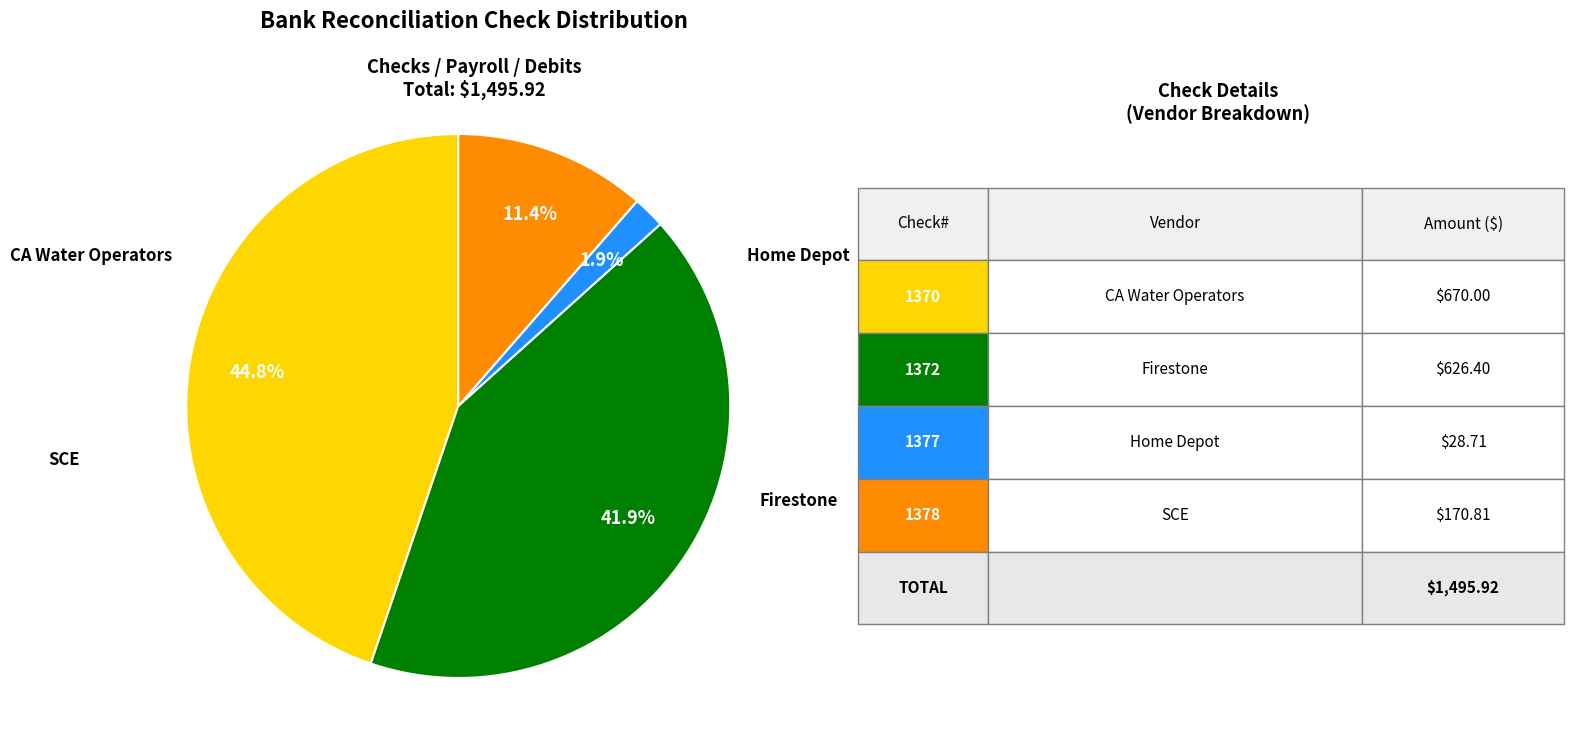

Does any single category account for the majority?

No